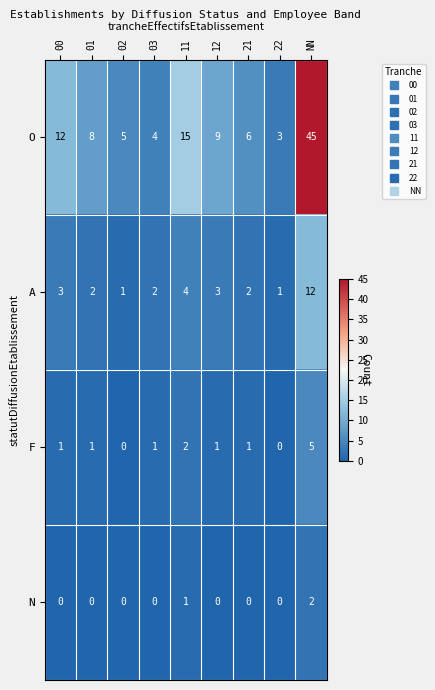

At which category is the sum across all series the highest?

NN